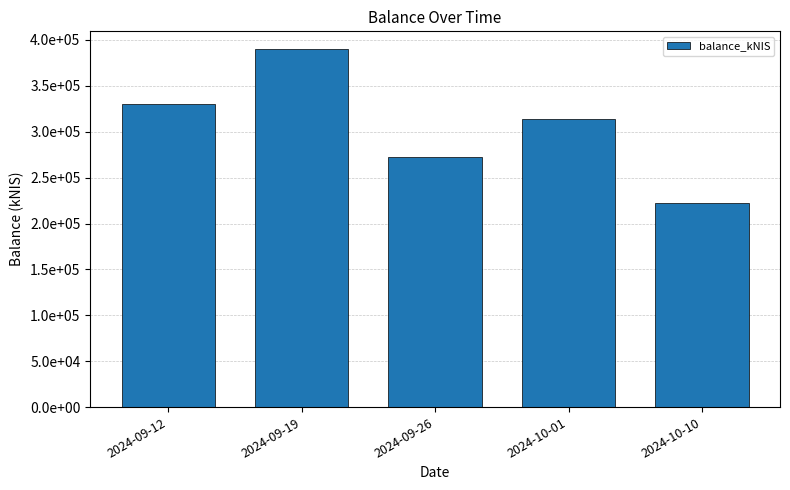

What is the label of the 1st bar from the left?

2024-09-12